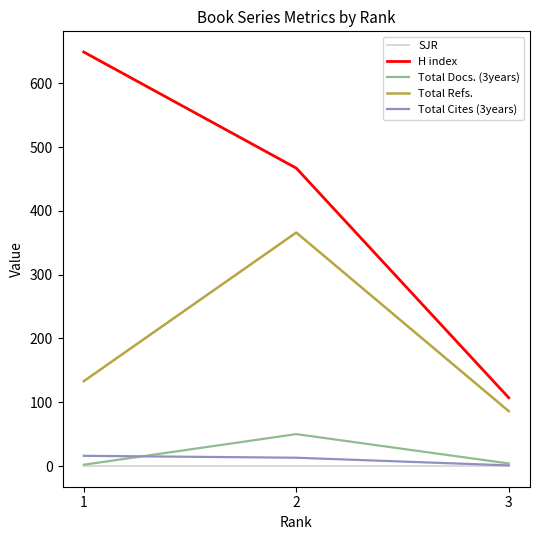

The value of SJR at 1 is 0. True or false?

True